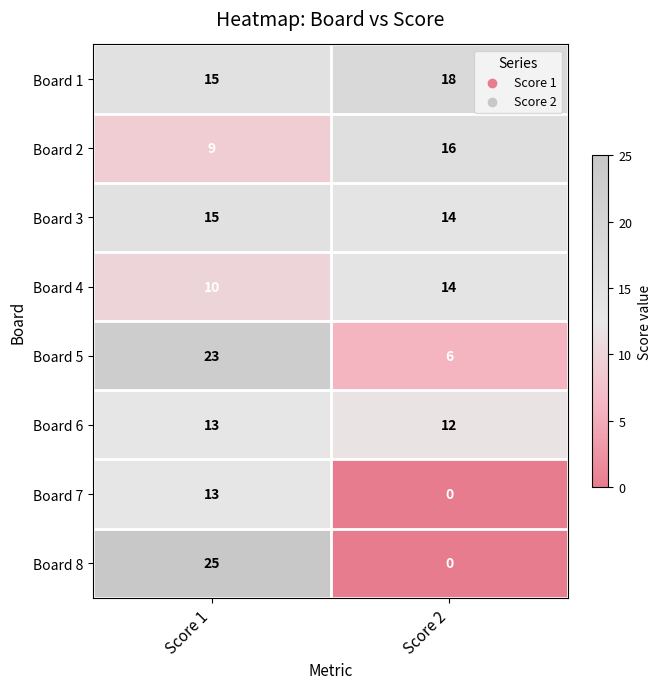

What is the highest value of the Board 6 series?

13